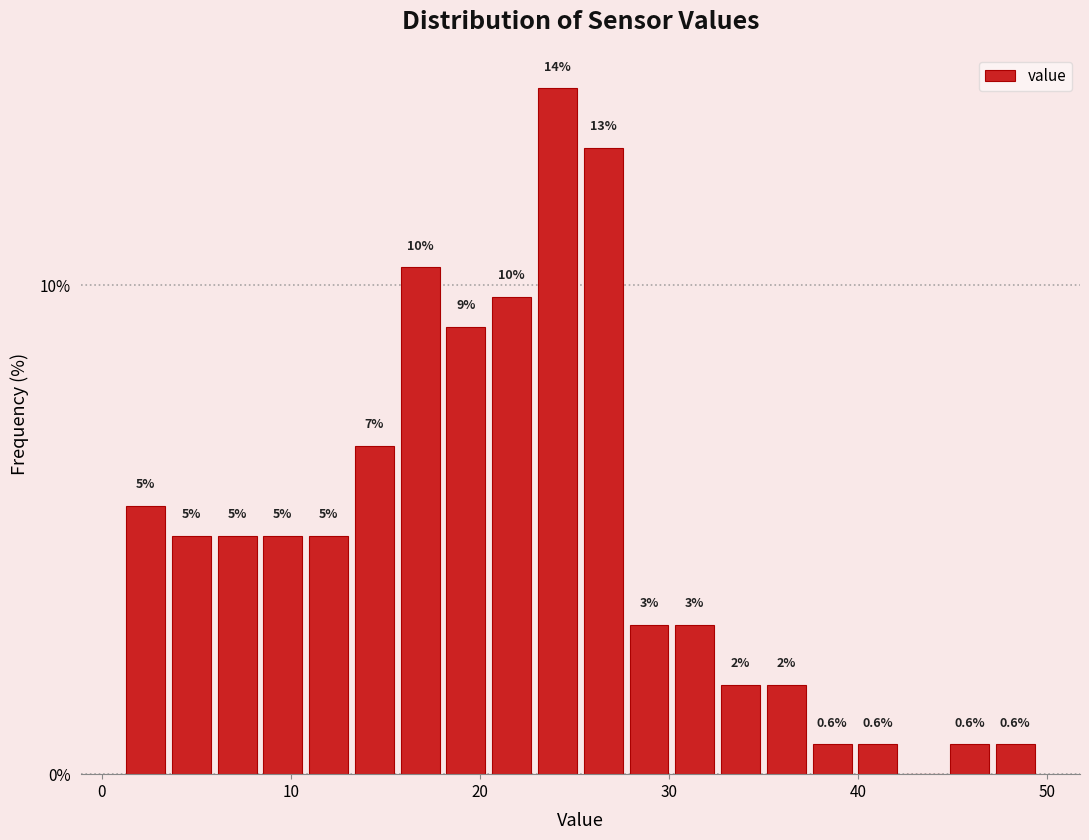

Read against the x-axis, roughly where is the centre of the tallest bar?

24